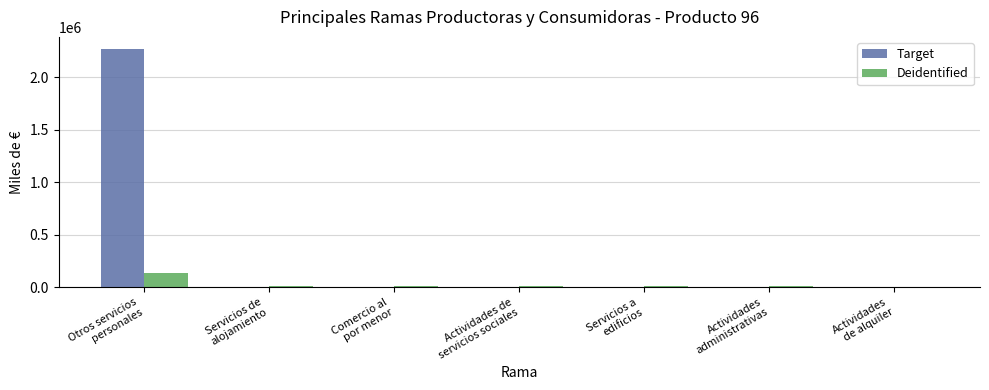

Which series has the largest total across all categories?

Target